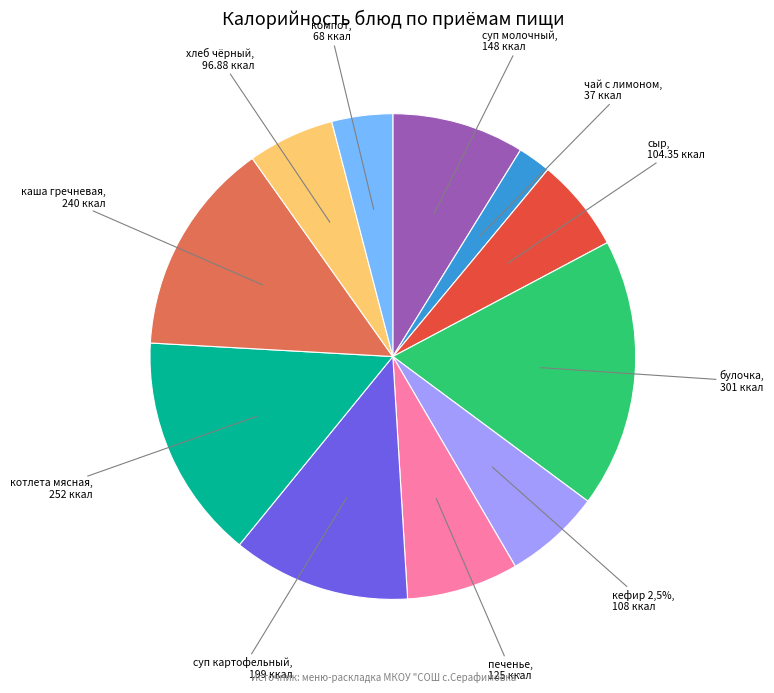

Rank the categories by value from highest to lowest.

булочка, котлета мясная, каша гречневая рассыпчатая, суп картофельный с бобовыми и гренками, суп молочный с макаронными изделиями, печенье, кефир 2,5%, сыр, хлеб черн., компот из свежих плодов, чай с лимоном и сахаром